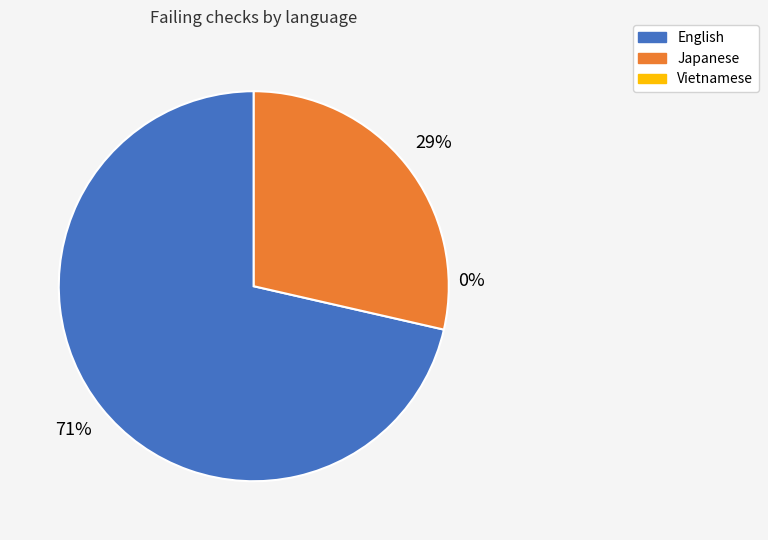

Rank the categories by value from highest to lowest.

English, Japanese, Vietnamese